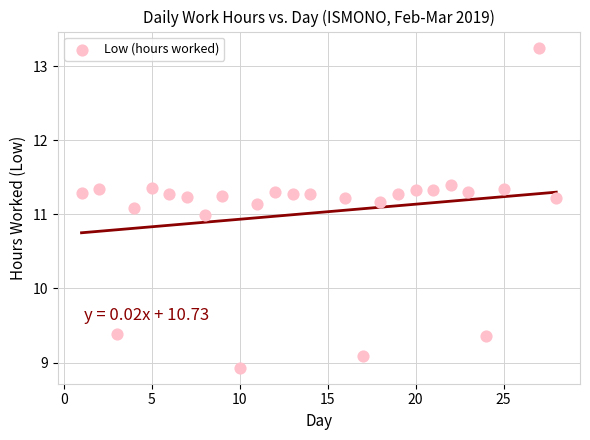

What is the range of Y values (max minus min)?

4.3